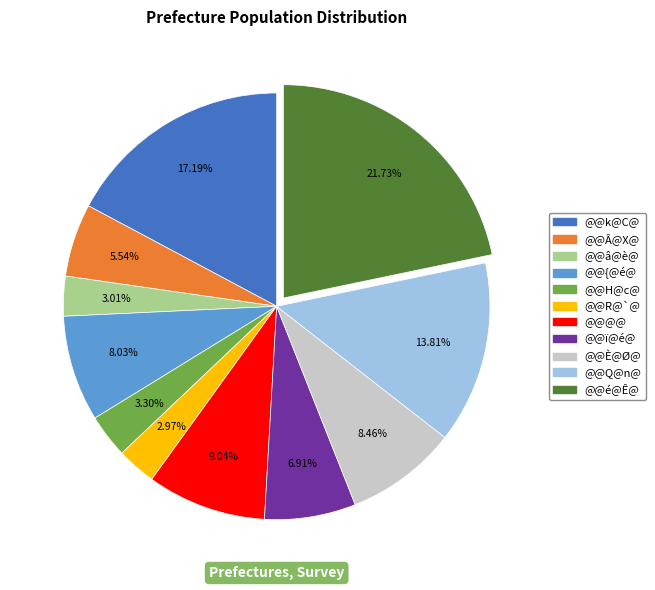

How many segments does this pie chart have?

11